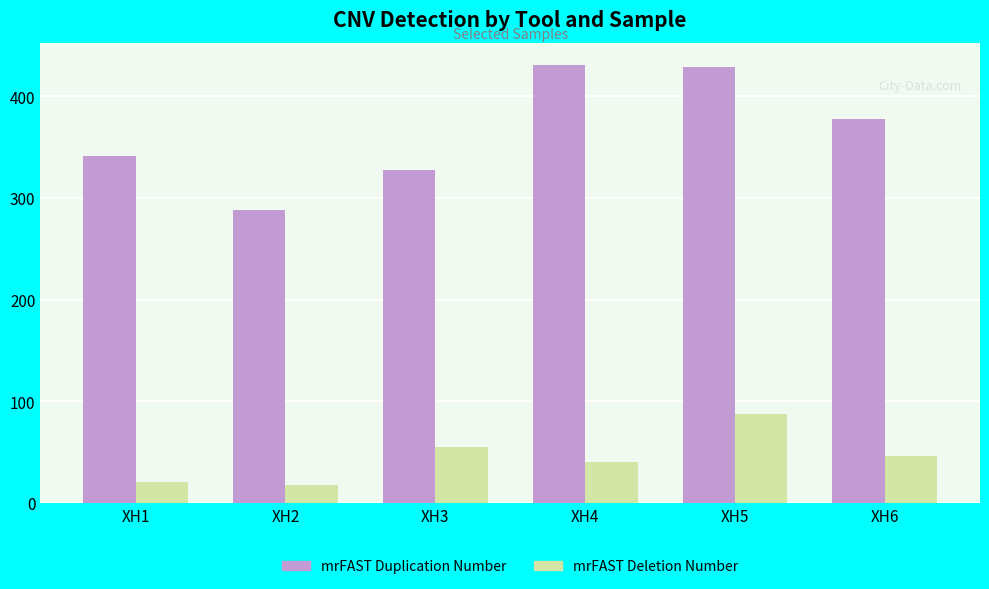

What is the total value across all series at XH1?

362